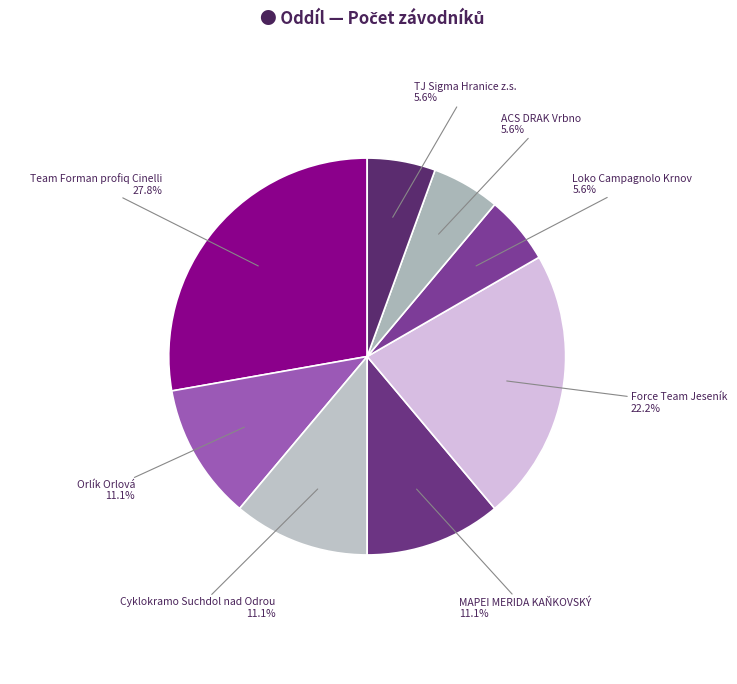

To the nearest percent, what is the difference between the largest and smallest slice percentages?

22%